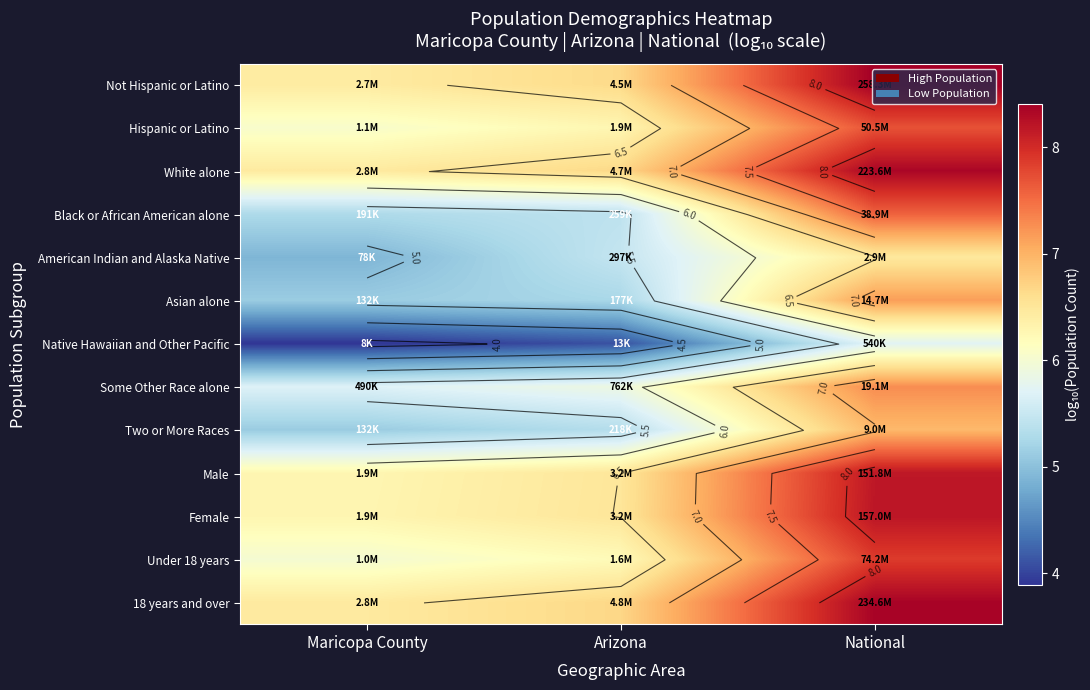

Which has a higher value, Arizona or Maricopa County?

Arizona